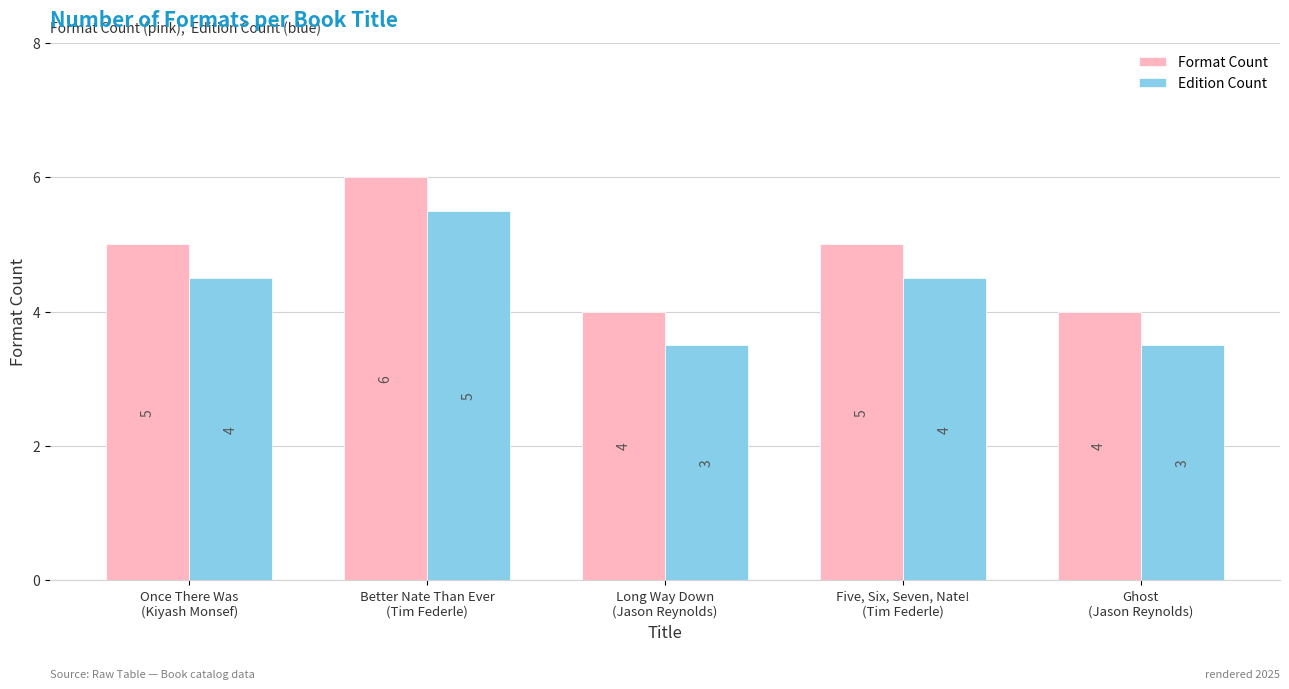

How many bars are there in total?

10